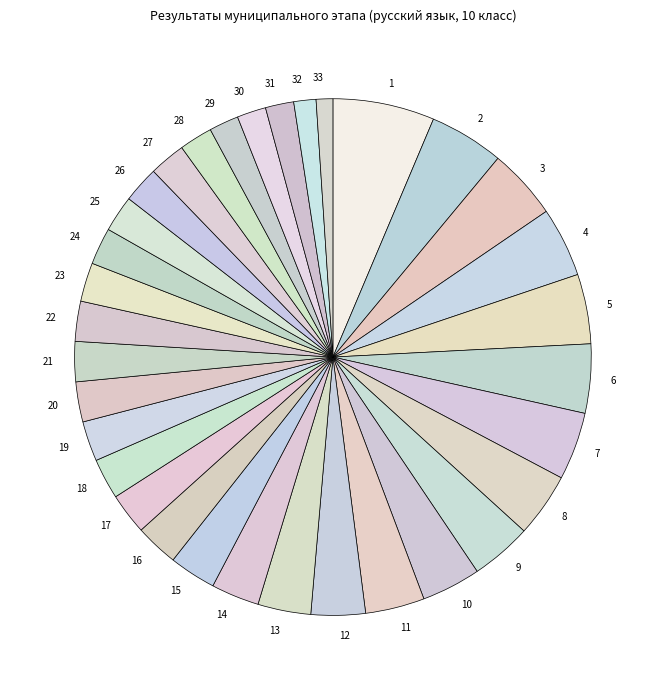

How many slices are in this pie chart?

33